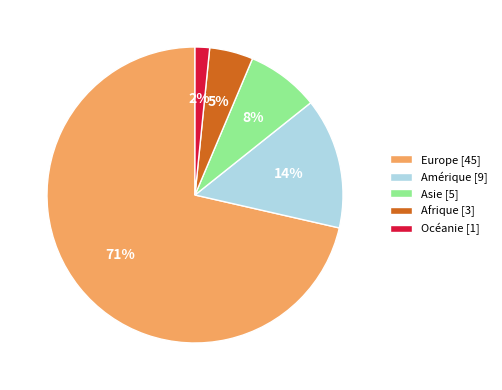

Count the number of slices in the pie.

5